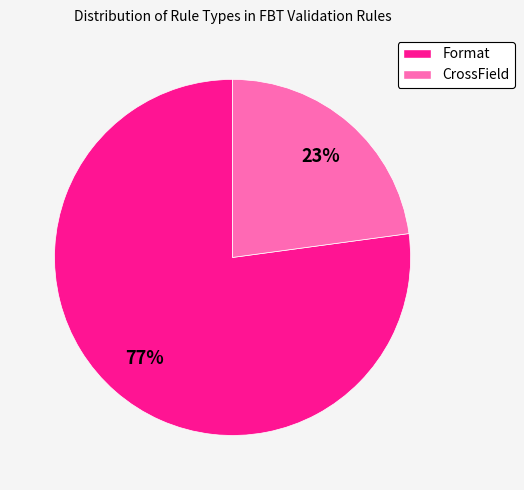

What percentage is the CrossField slice, to the nearest percent?

23%